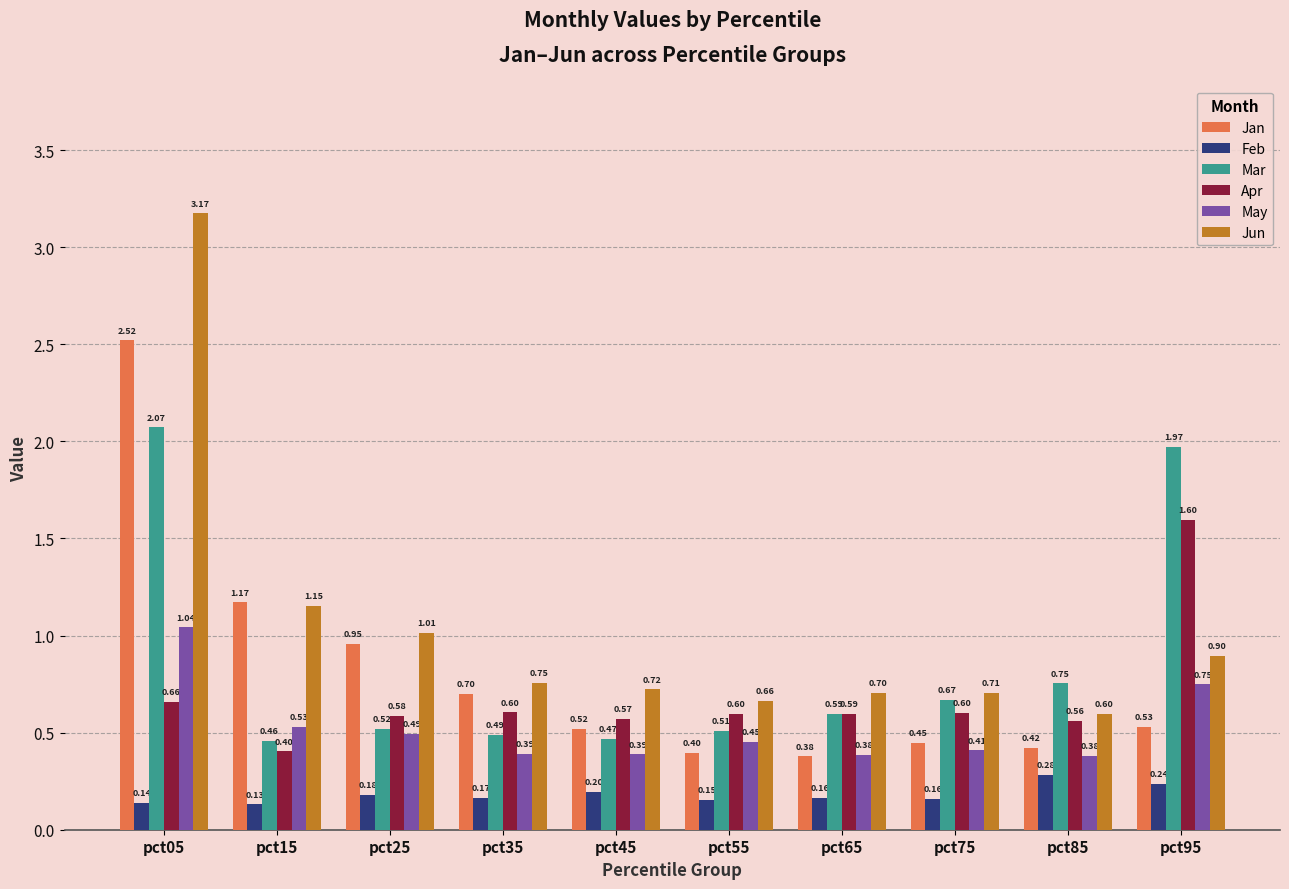

How many bars are there in each group?

6